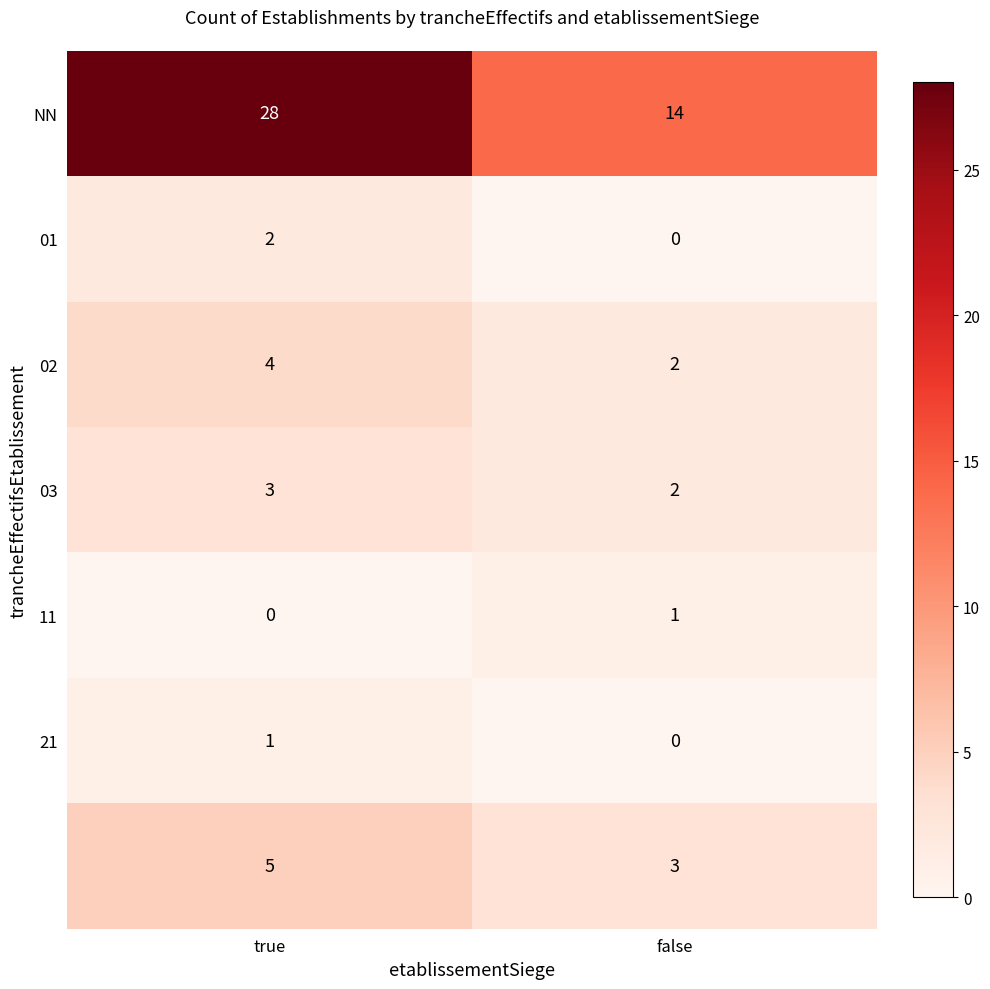

What is the total value across all series at true?

43